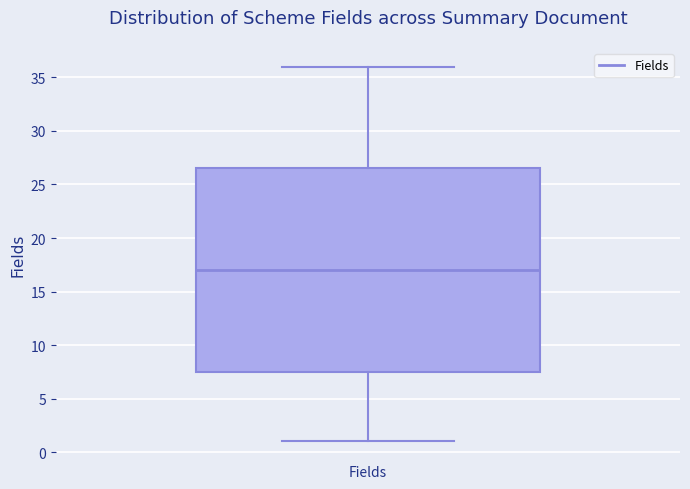

Where is the upper edge of the box for Fields on the y-axis? The values are not printed on the chart, so give them approximately, as read against the axis.

26.5